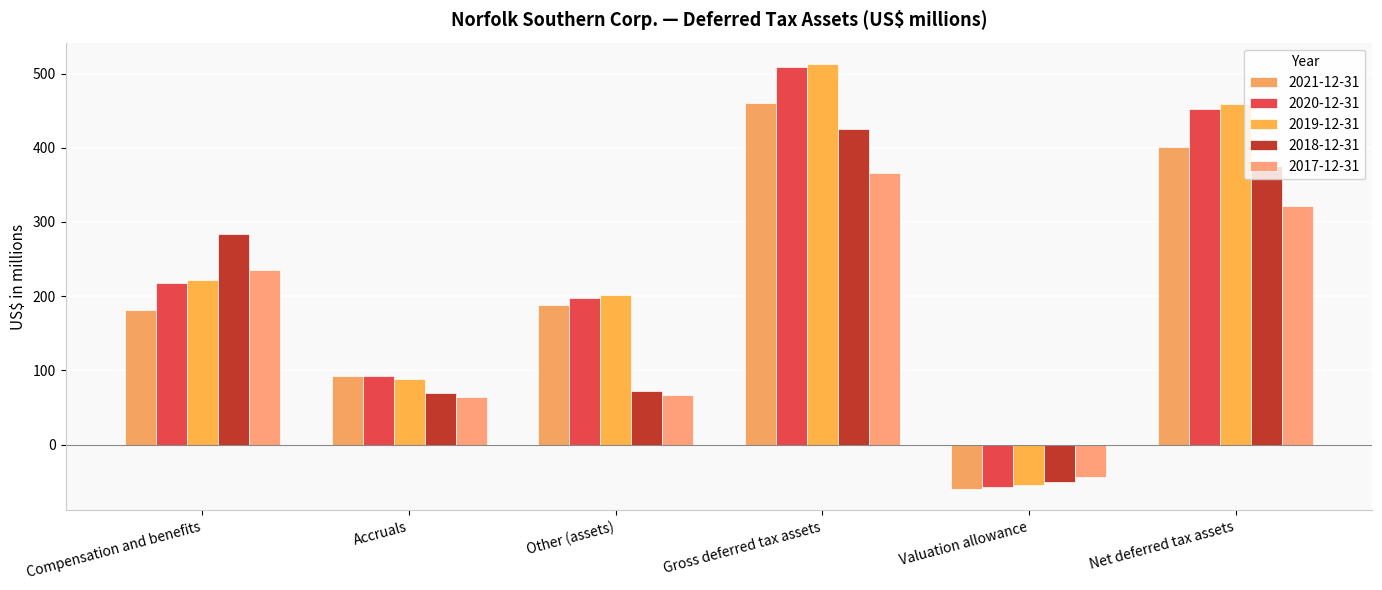

Between Other (assets) and Compensation and benefits, which is larger?

Other (assets)